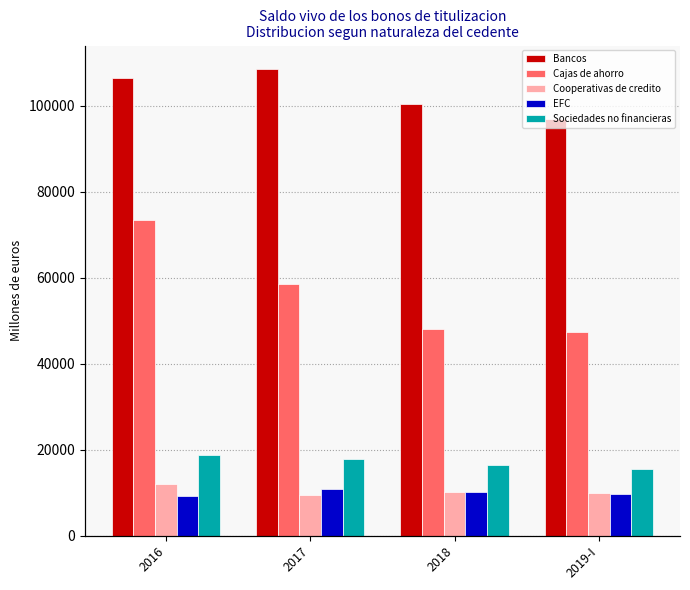

Reading left to right, extract all data points from this chart.

Bancos: 106476.7	108593.3	100462.7	96944.9
Cajas de ahorro: 73471.4	58617.3	48199.1	47493.7
Cooperativas de credito: 11921.0	9515.8	10279.1	9901.4
EFC: 9242.6	10775.5	10249.5	9799.3
Sociedades no financieras: 18755.8	17828.7	16402.2	15531.6